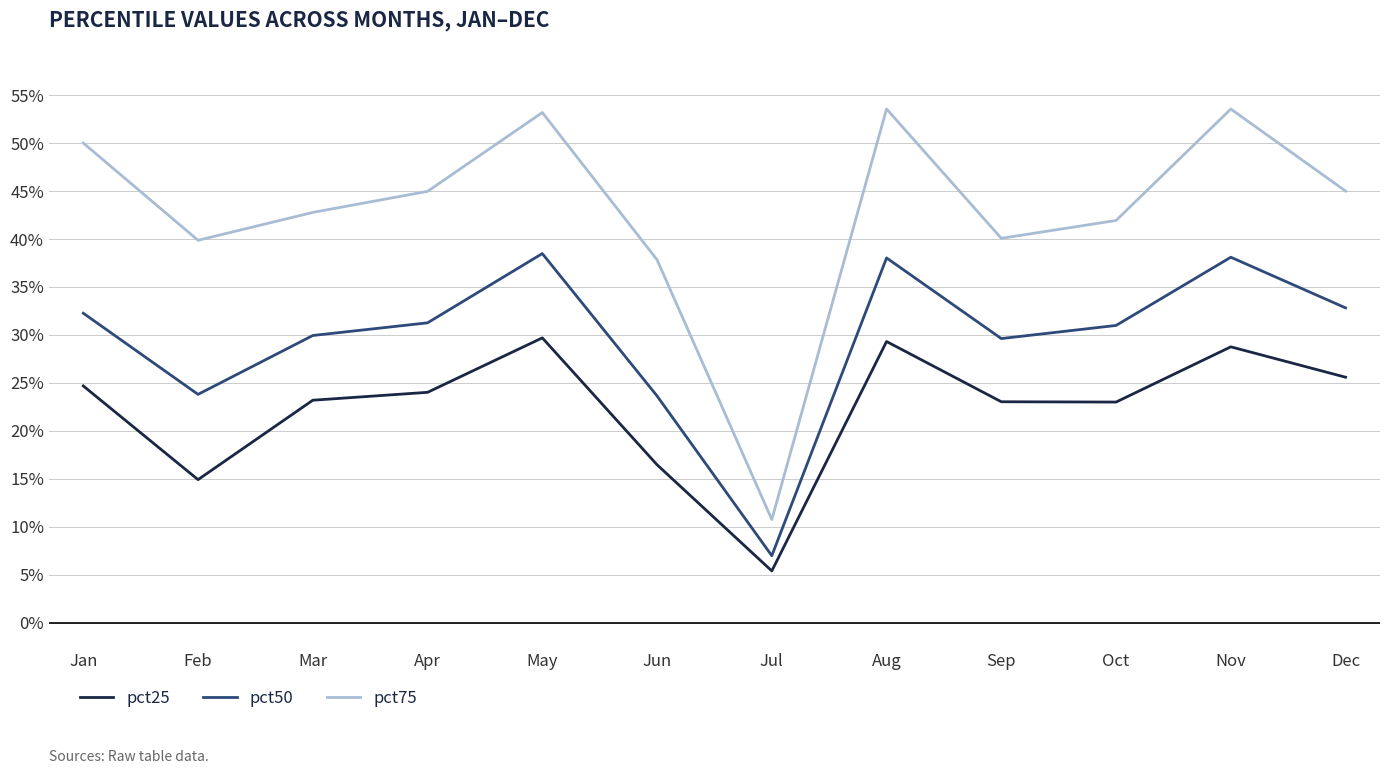

What are all the series names shown in the legend?

pct25, pct50, pct75